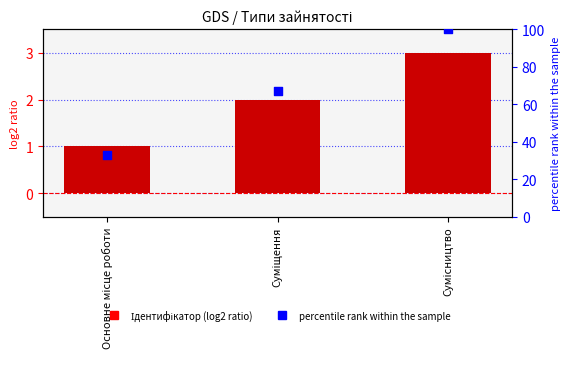

What are all the series names shown in the legend?

Ідентифікатор, percentile rank within the sample